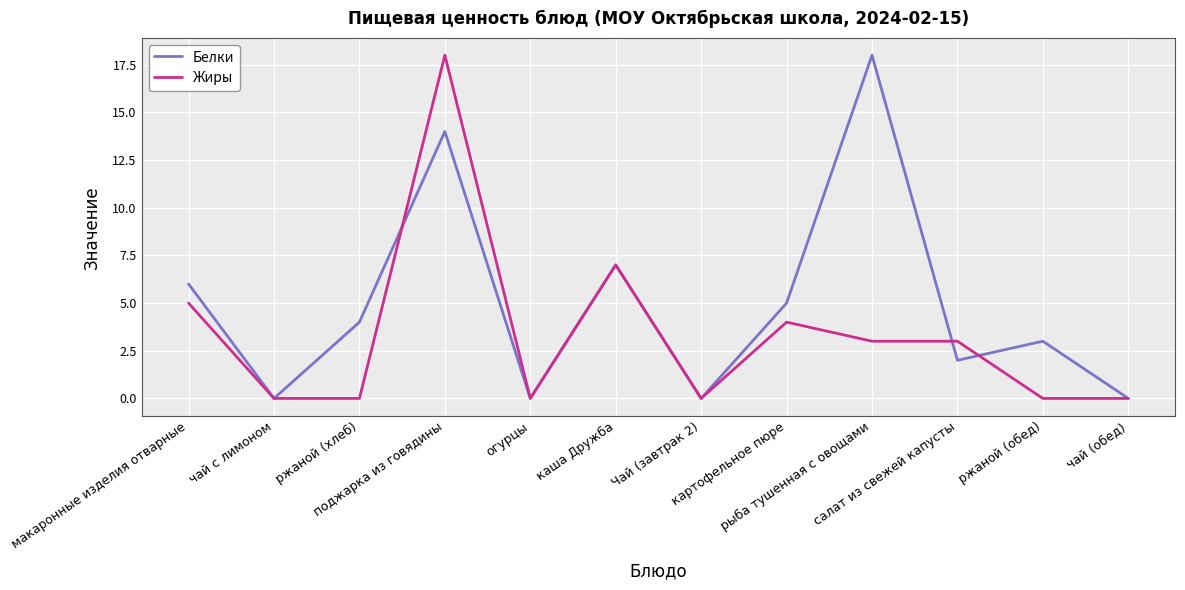

What are all the series names shown in the legend?

Белки, Жиры